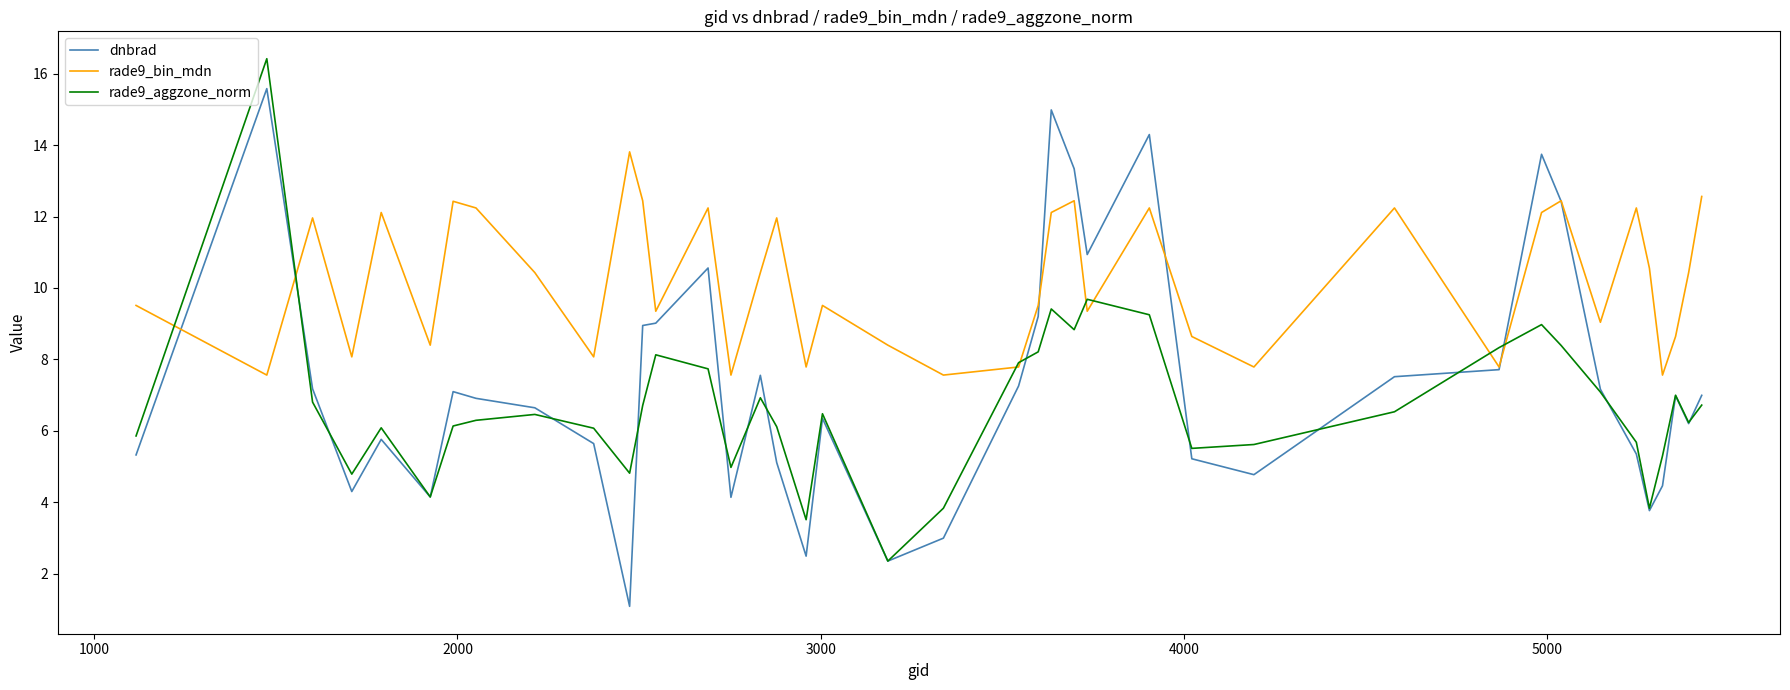

Which series has the largest total across all categories?

rade9_bin_mdn